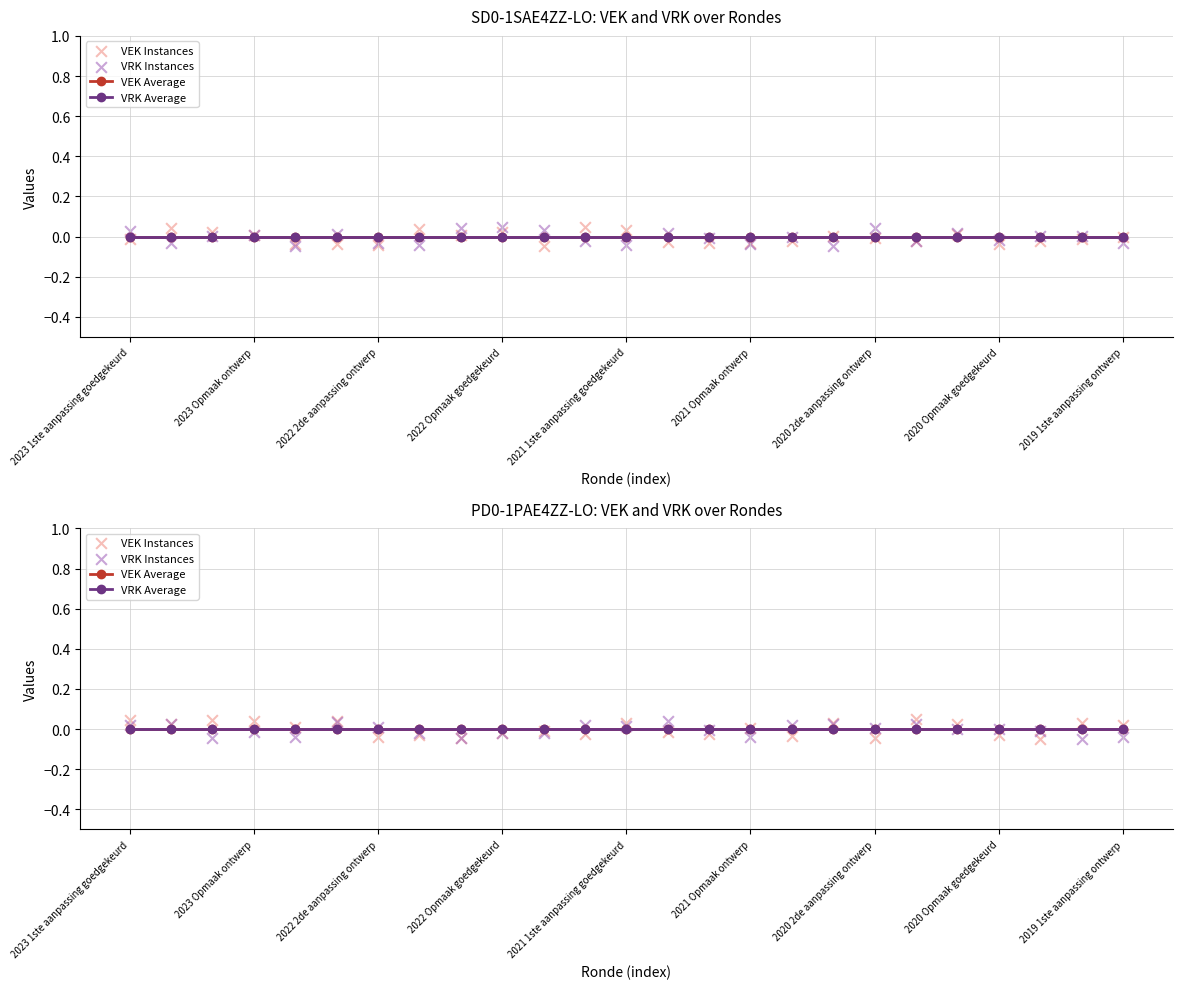

Is the value of VRK Average at 2022 Opmaak goedgekeurd greater than the value of VRK Instances at 2019 1ste aanpassing ontwerp?

Yes